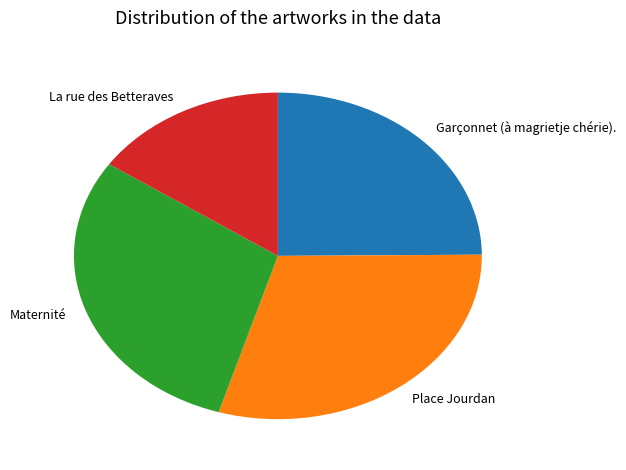

True or false: Place Jourdan accounts for 37% of the total.

False